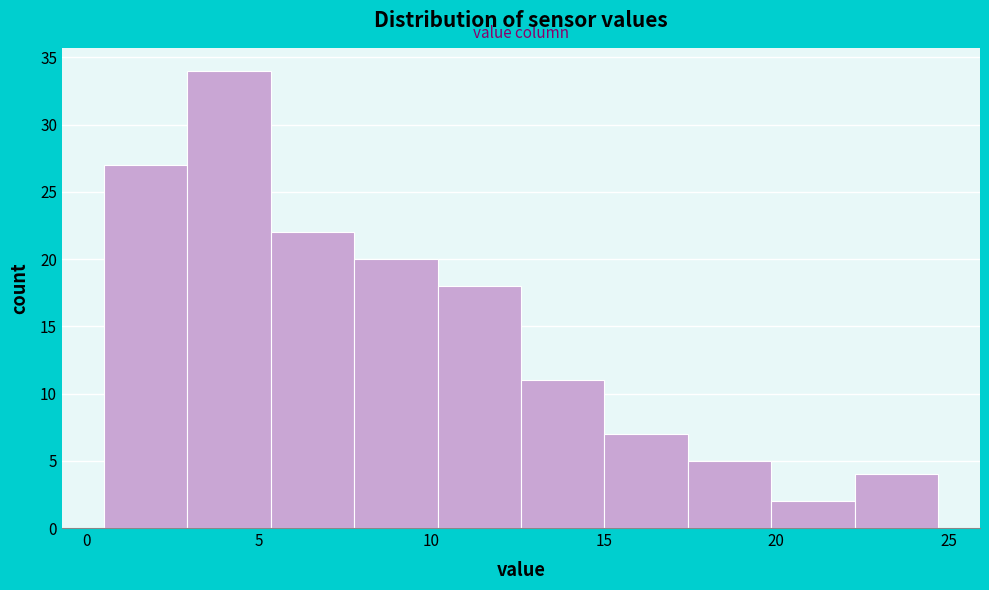

Which range on the x-axis has the tallest bar?

3.0 to 5.5